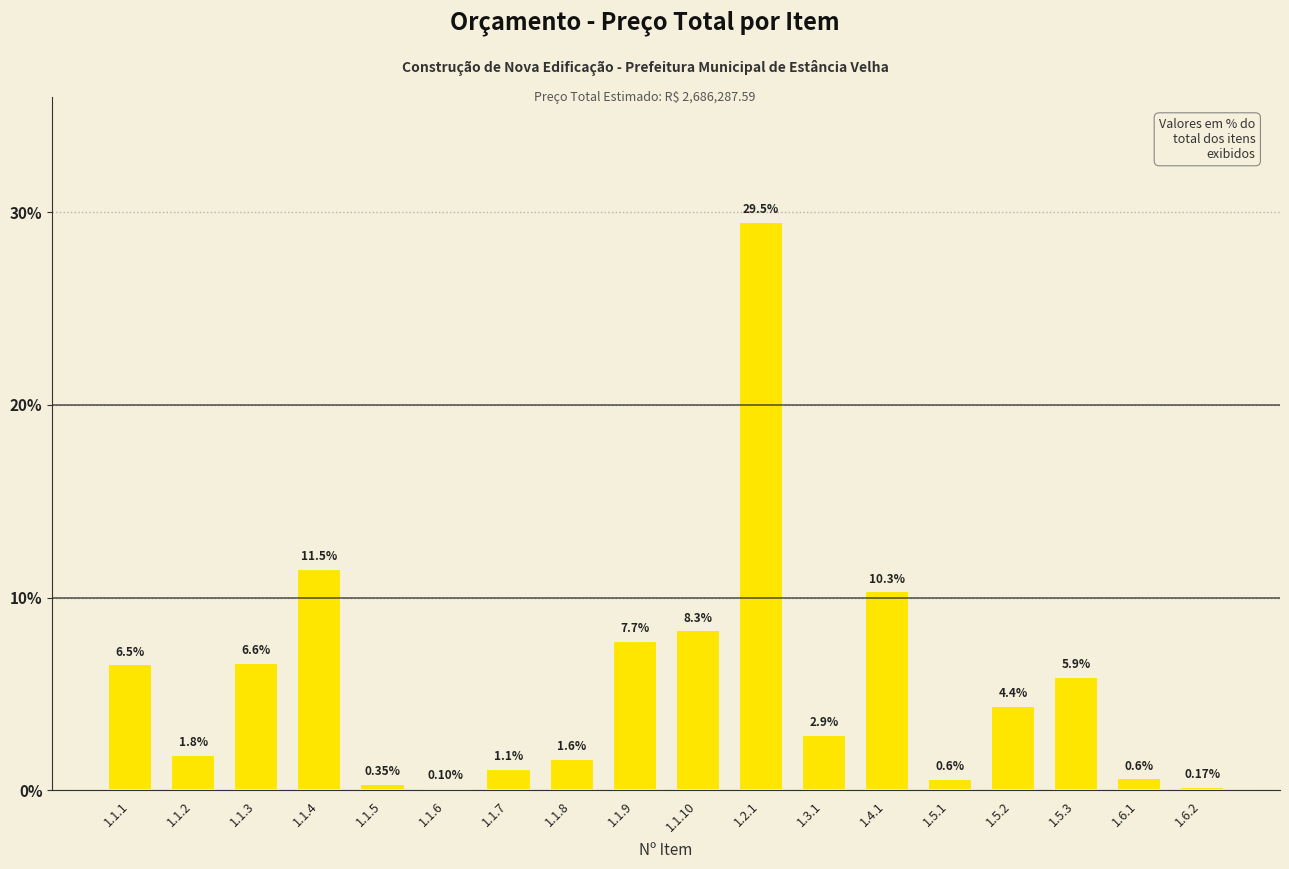

What is the sum of the values at 1.1.9 and 1.1.7?

8.8